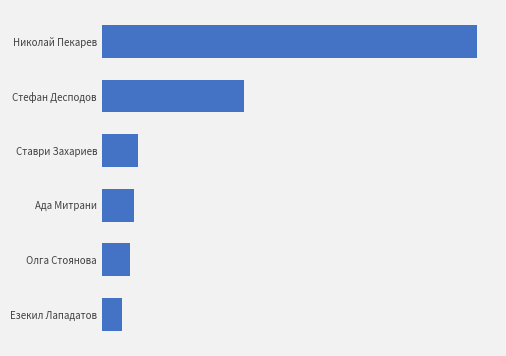

What is the average value?

1789